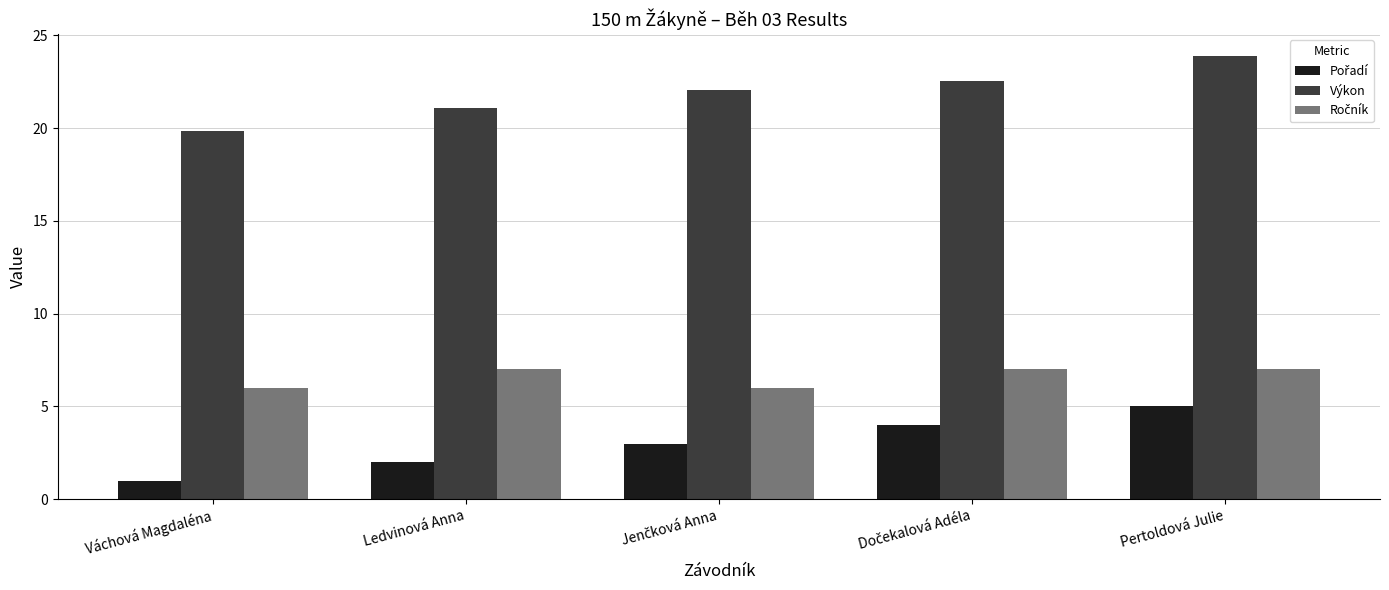

What is the minimum value shown in the chart?

1.0